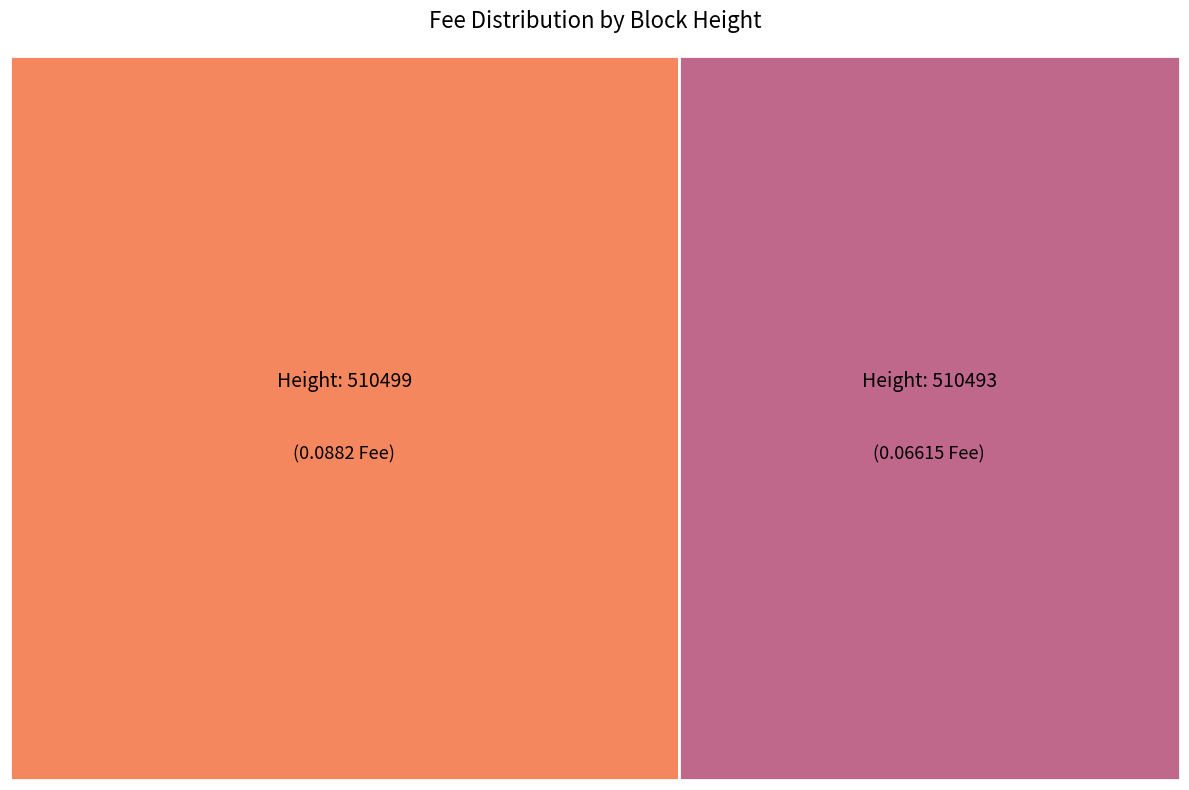

To the nearest percent, what portion does 510493 represent?

43%